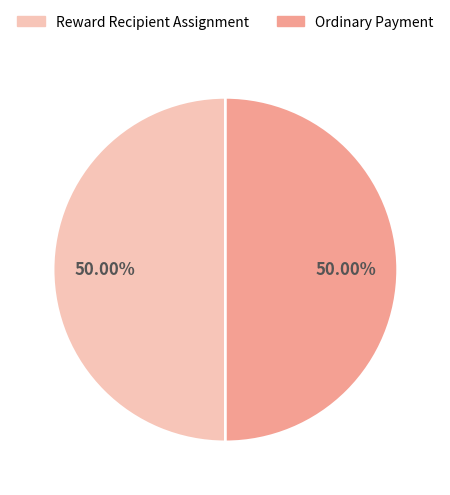

Do Reward Recipient Assignment and Ordinary Payment together represent more than half of the pie?

Yes